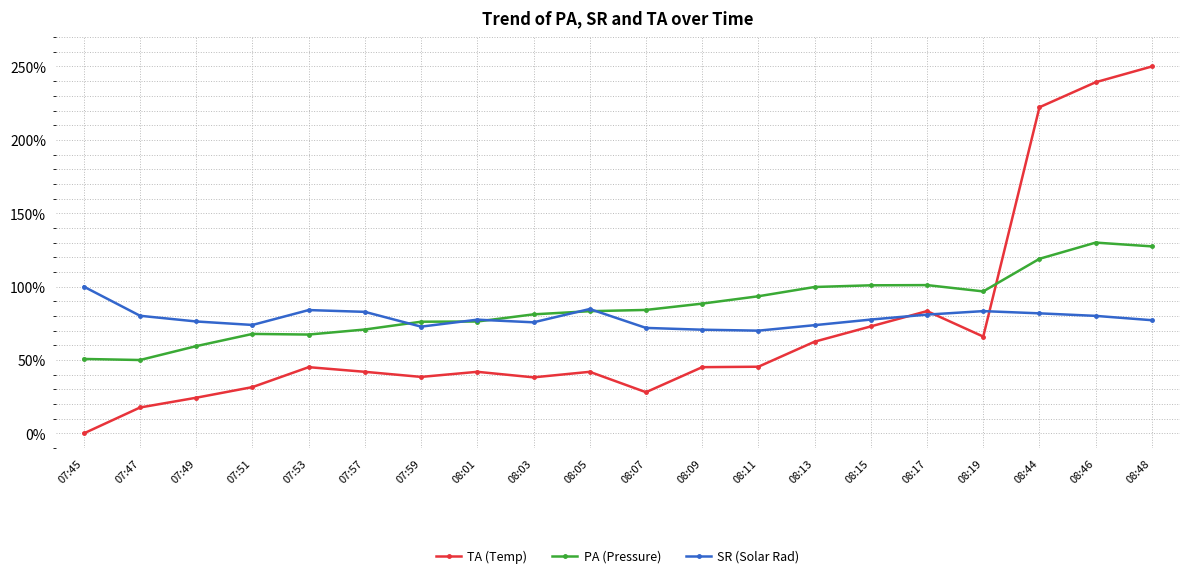

What is the label of the 8th point from the left?

08:01